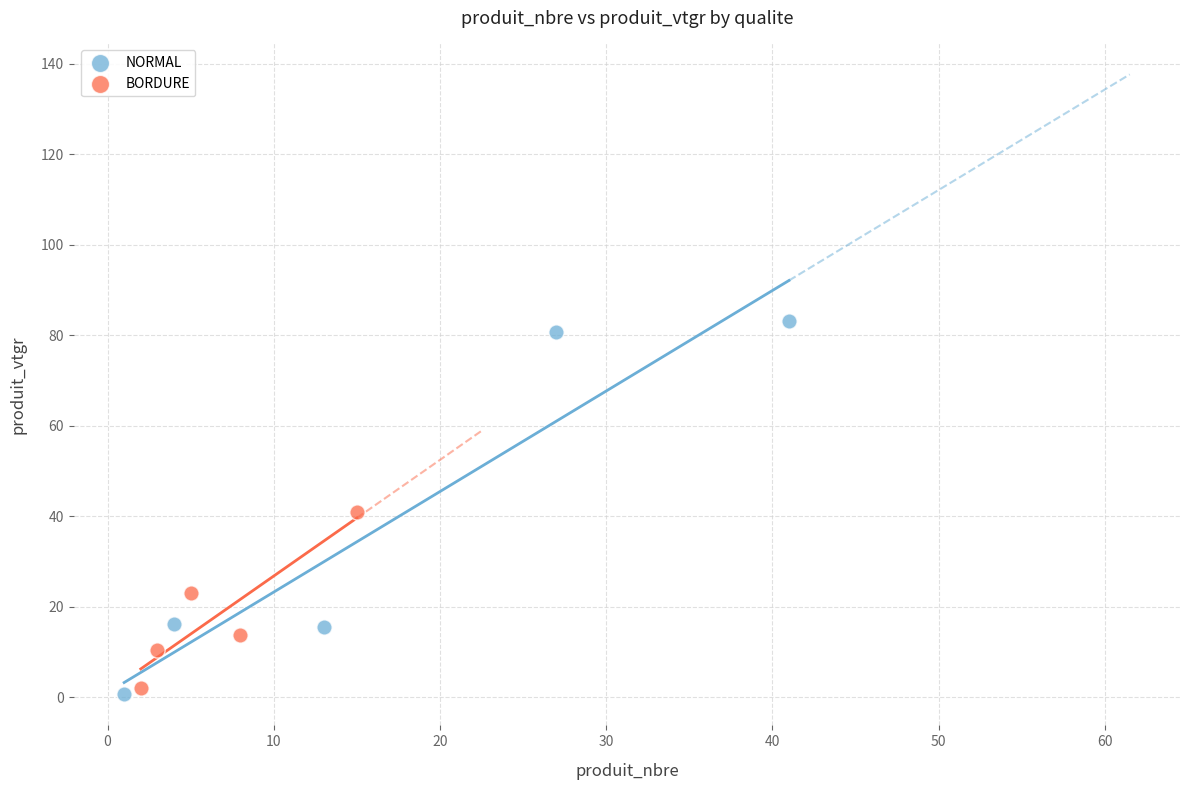

Which series has the largest Y range (max minus min)?

NORMAL